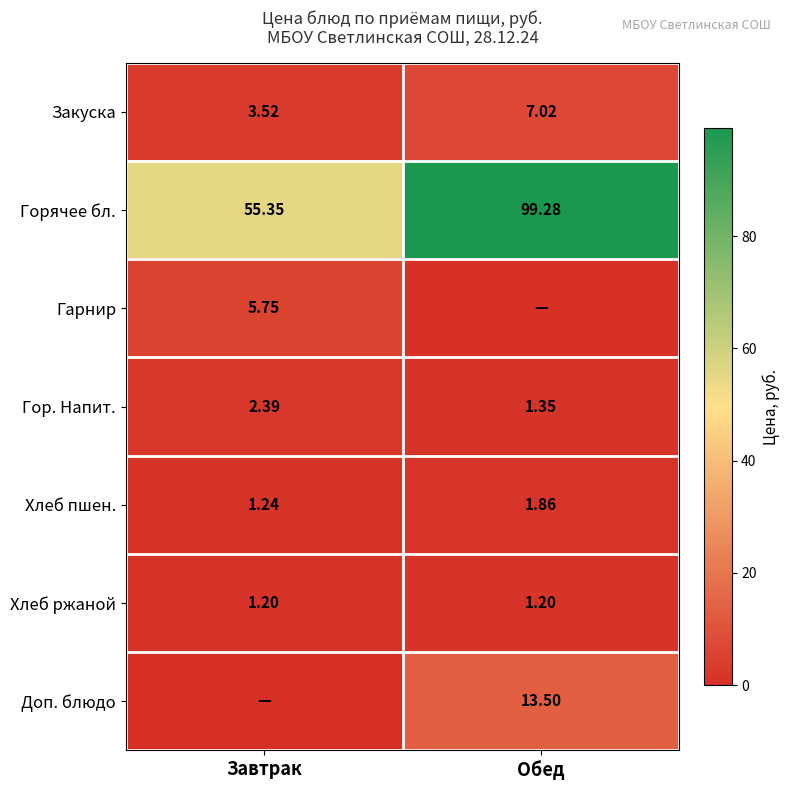

What is the maximum value for Гор. Напит.?

2.4